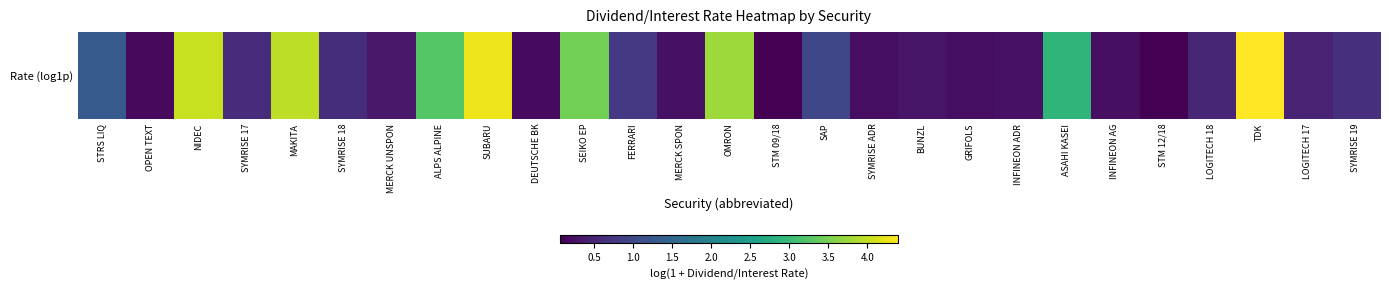

Rank the categories by value from highest to lowest.

TDK, SUBARU, NIDEC, MAKITA, OMRON, SEIKO EP, ALPS ALPINE, ASAHI KASEI, STRS LIQ, SAP, FERRARI, SYMRISE 19, SYMRISE 18, SYMRISE 17, LOGITECH 18, LOGITECH 17, MERCK UNSPON, BUNZL, INFINEON ADR, MERCK SPON, INFINEON AG, SYMRISE ADR, GRIFOLS, DEUTSCHE BK, OPEN TEXT, STM 09/18, STM 12/18